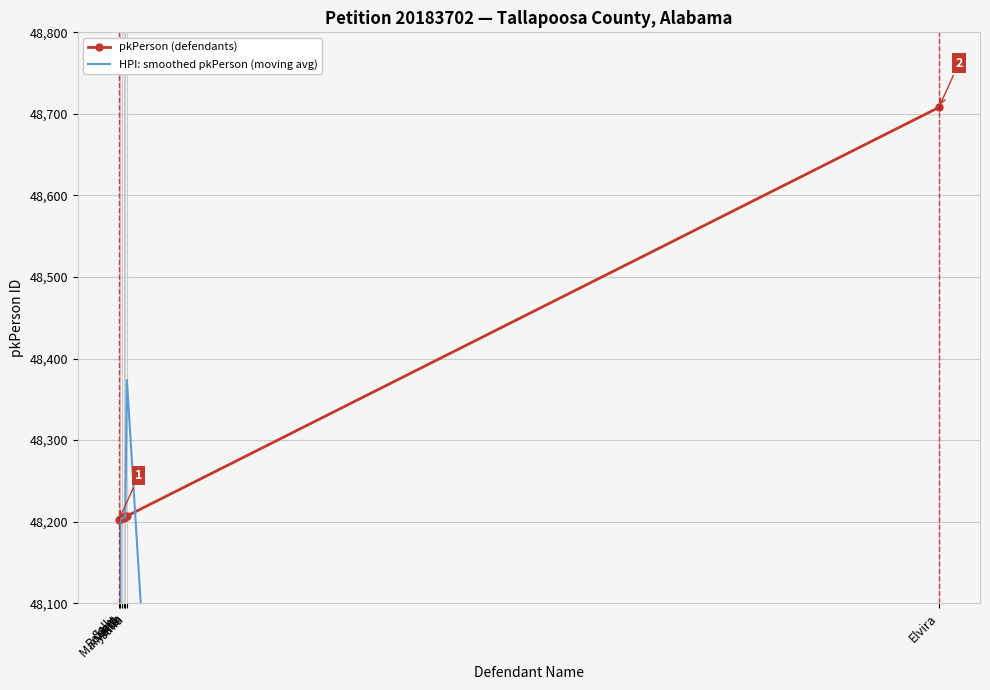

Rank the series by their average value, from highest to lowest.

pkPerson (defendants), HPI: smoothed pkPerson (moving avg)